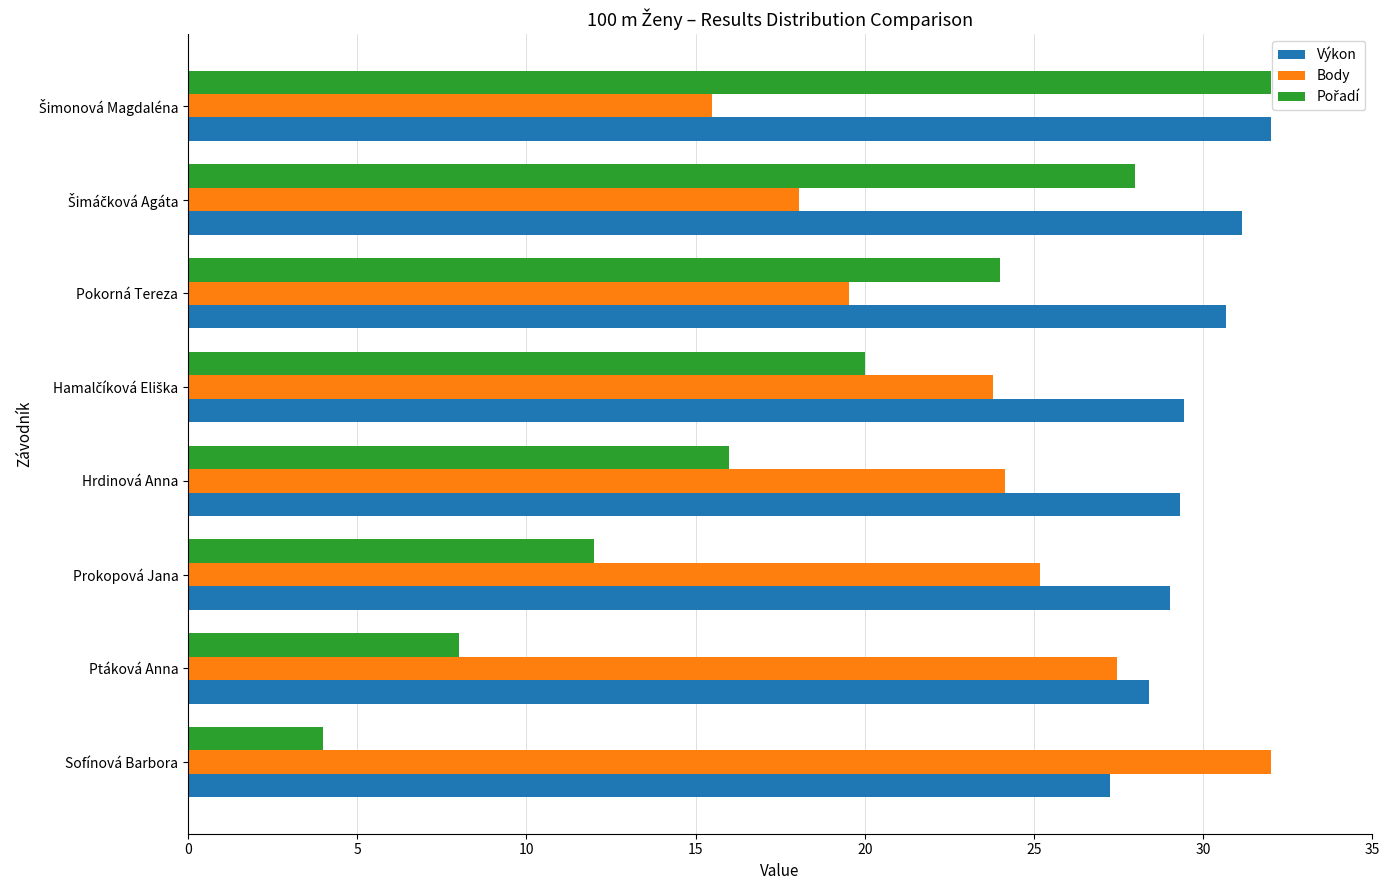

True or false: Výkon has a value of 30.7 at Pokorná Tereza.

True